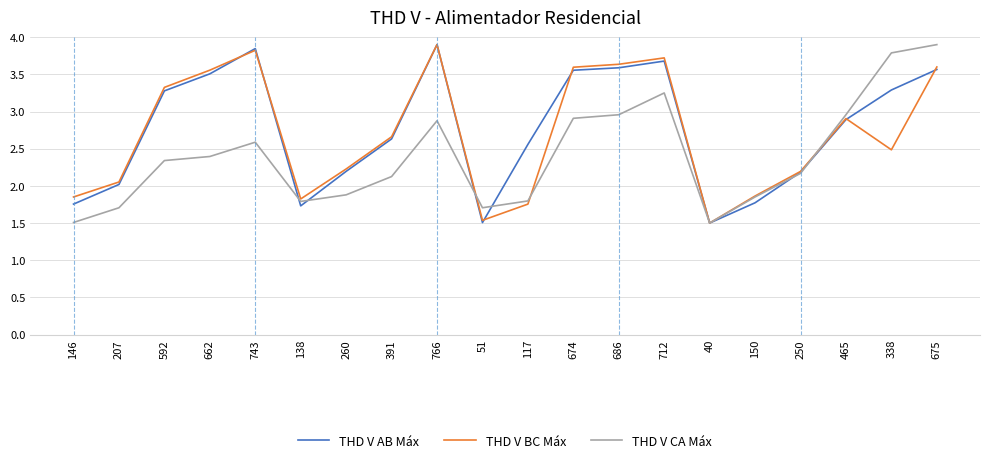

How many interior local peaks does the THD V AB Máx series have?

3